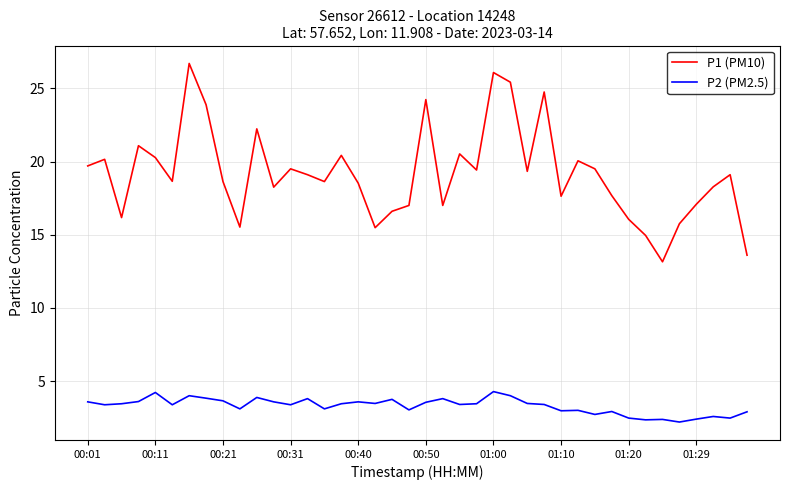

What is the difference between the maximum and minimum values in the P2 (PM2.5) series?

2.1